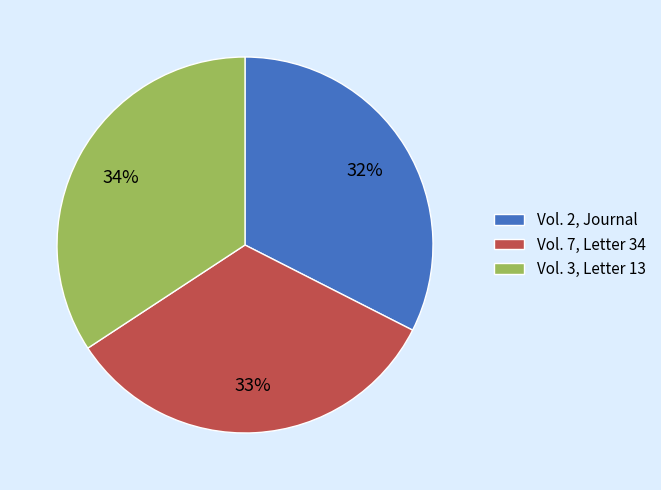

What is the largest slice in the pie chart?

Vol. 3, Letter 13